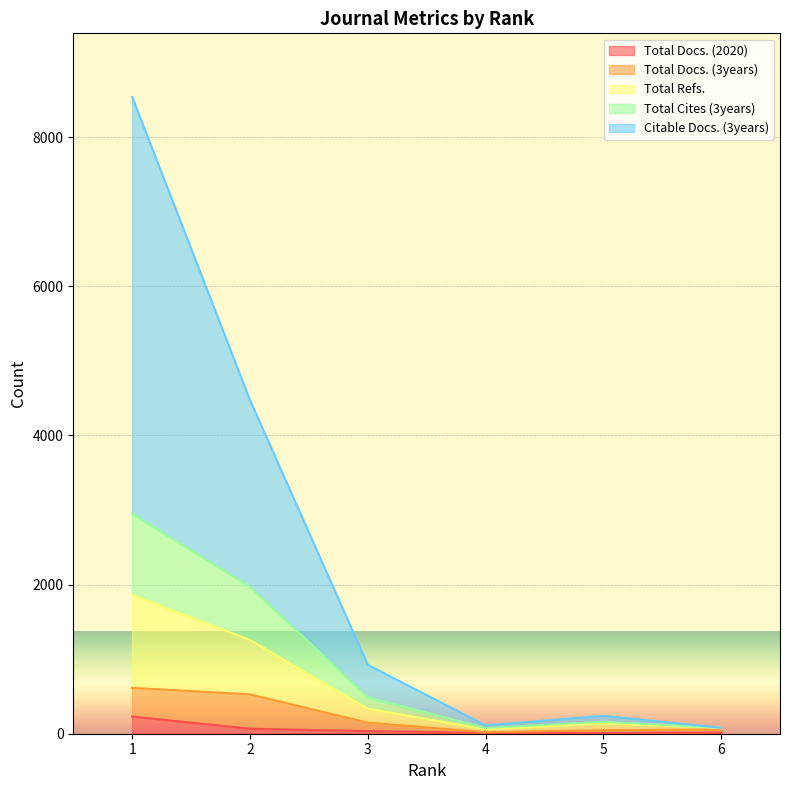

True or false: Total Refs. and Total Docs. (2020) intersect in this chart.

False